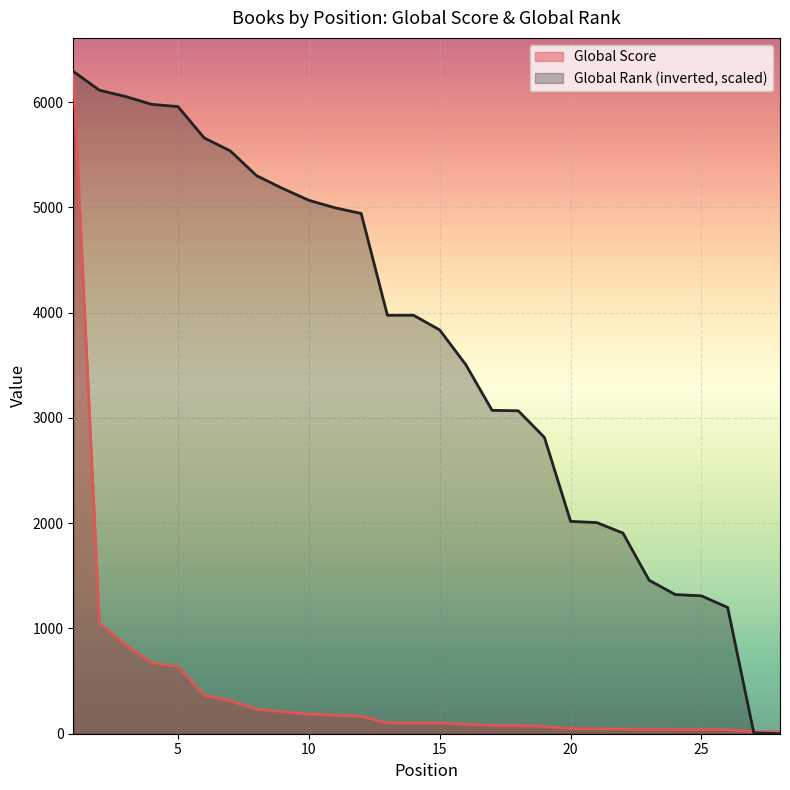

The Global Score series shows 313.0 at 7. True or false?

True